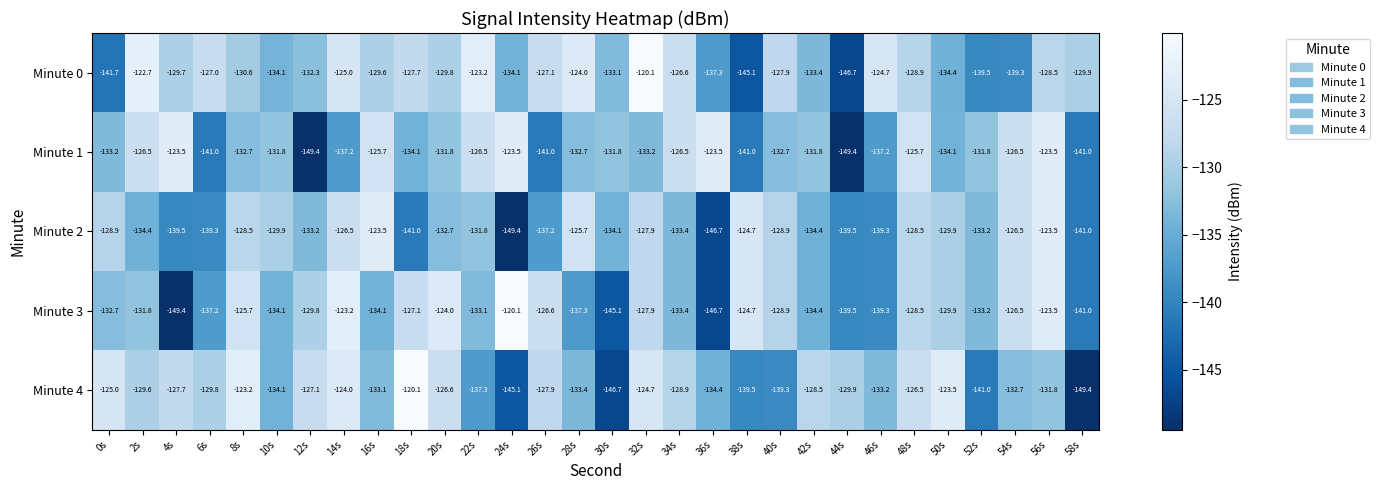

What is the difference between the highest and lowest values at 38s?

20.4